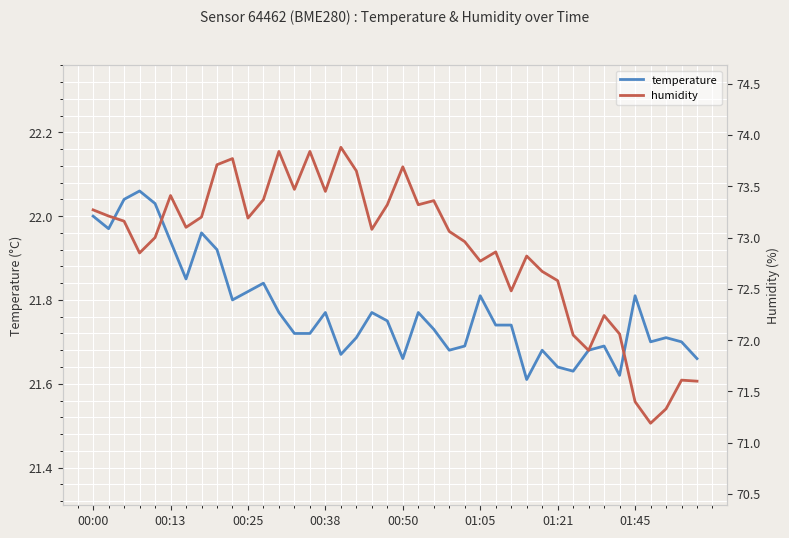

Is it true that temperature equals 22.0 at 00:00?

True